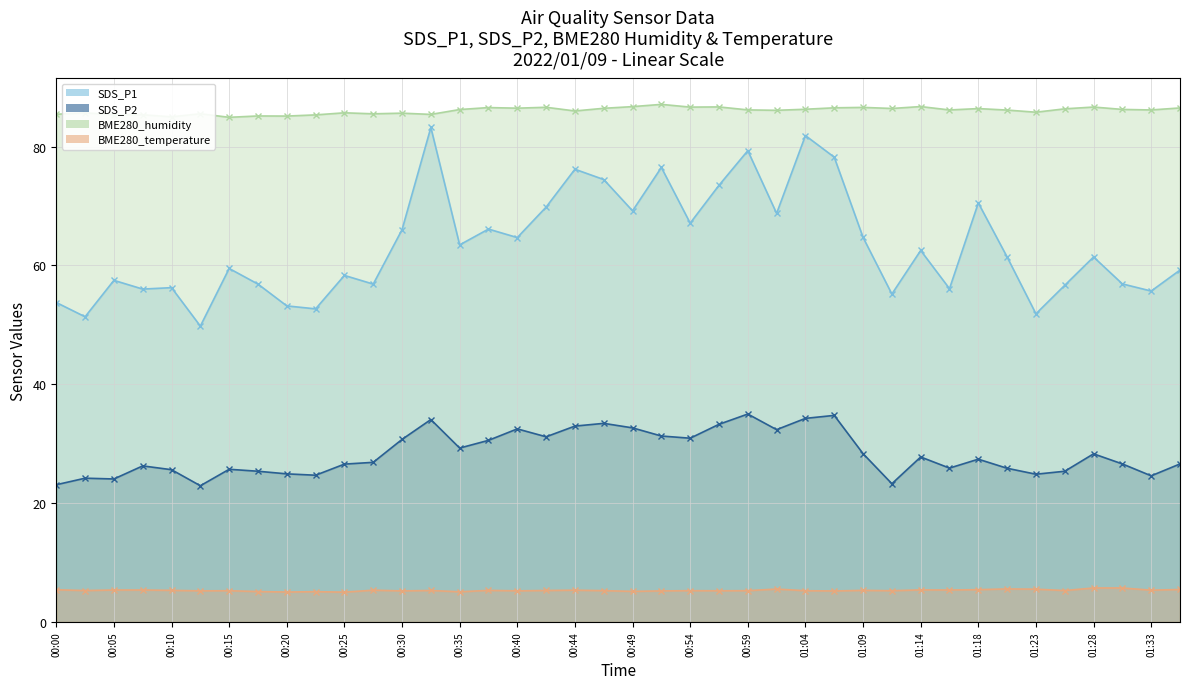

What is the average value of the SDS_P2 series?

28.4